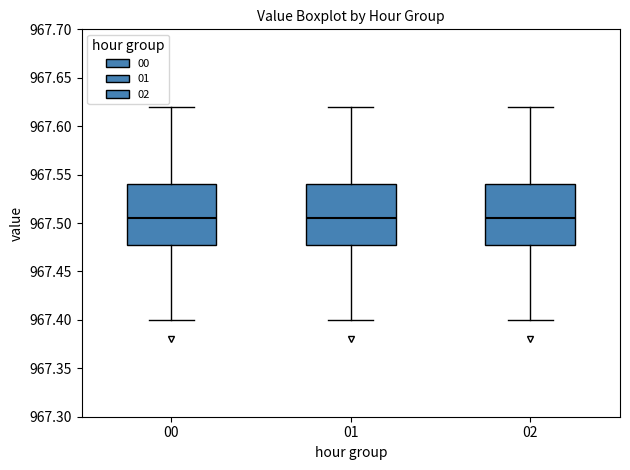

Where does the lower whisker of the box at x = 00 end on the y-axis? The values are not printed on the chart, so give them approximately, as read against the axis.

967.400